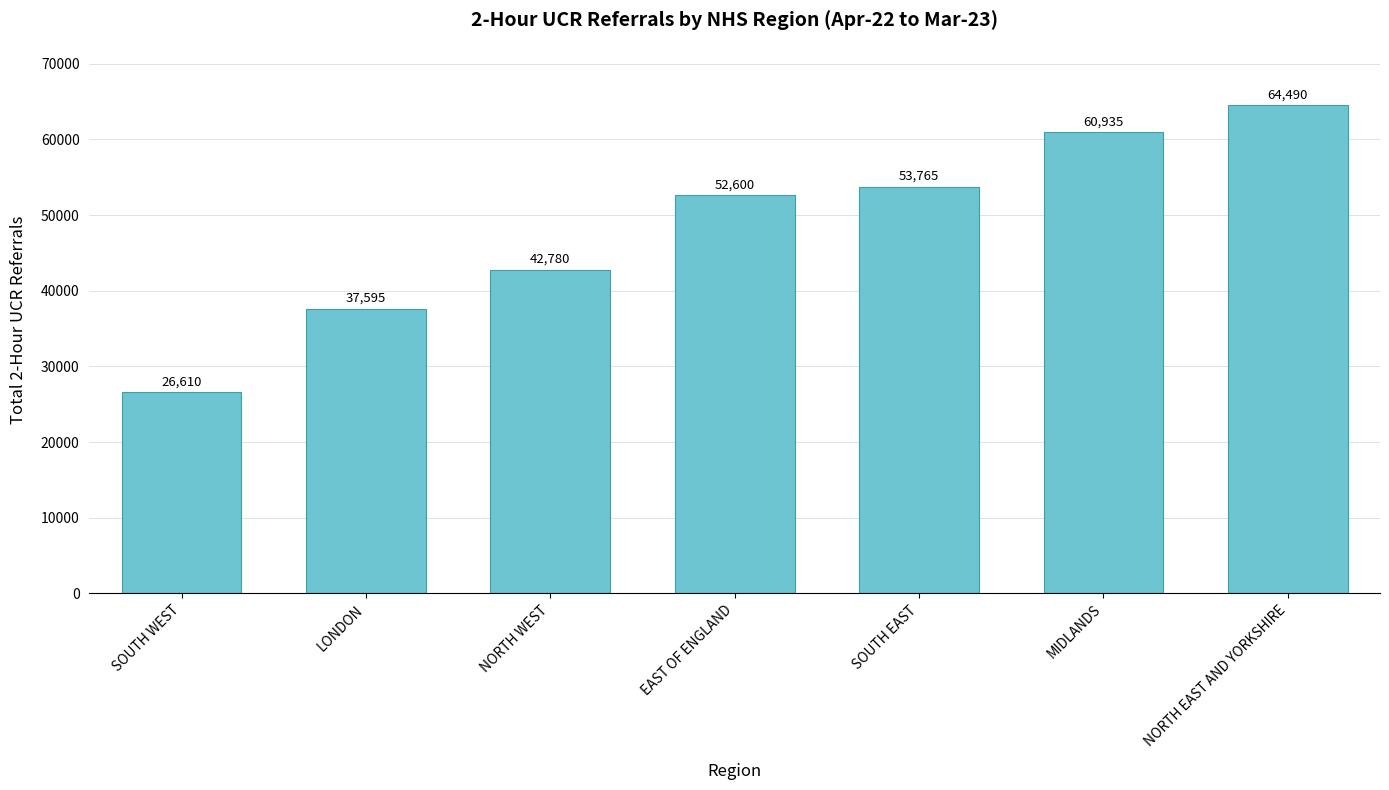

Where is the data nearest to the value 45550?

NORTH WEST